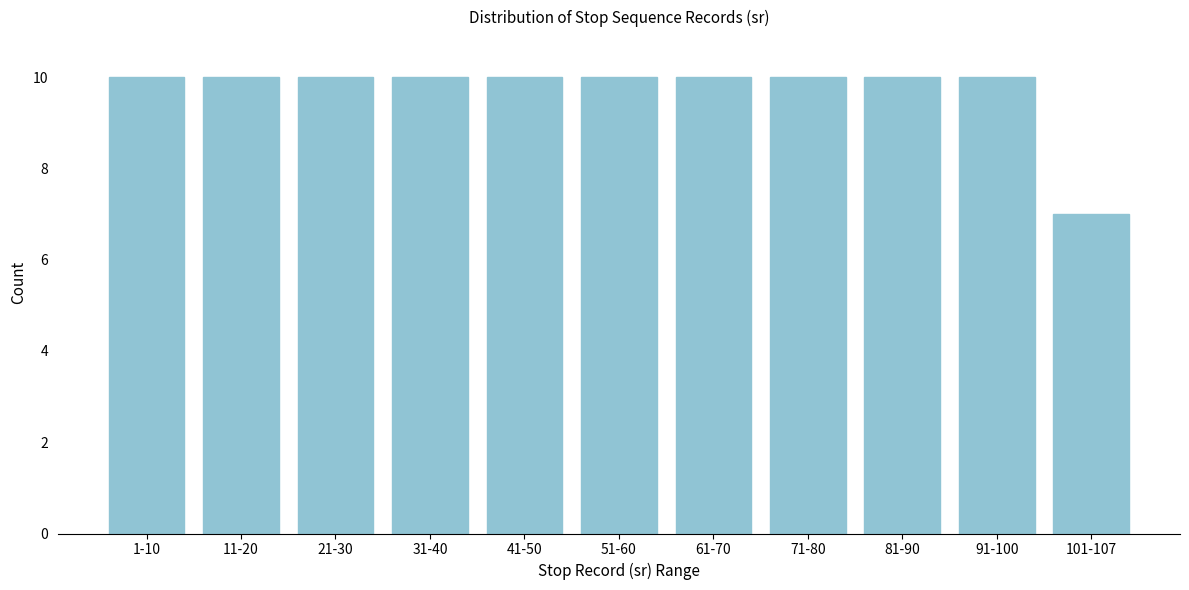

Reading left to right, list all the values displayed in this chart.

10	10	10	10	10	10	10	10	10	10	7